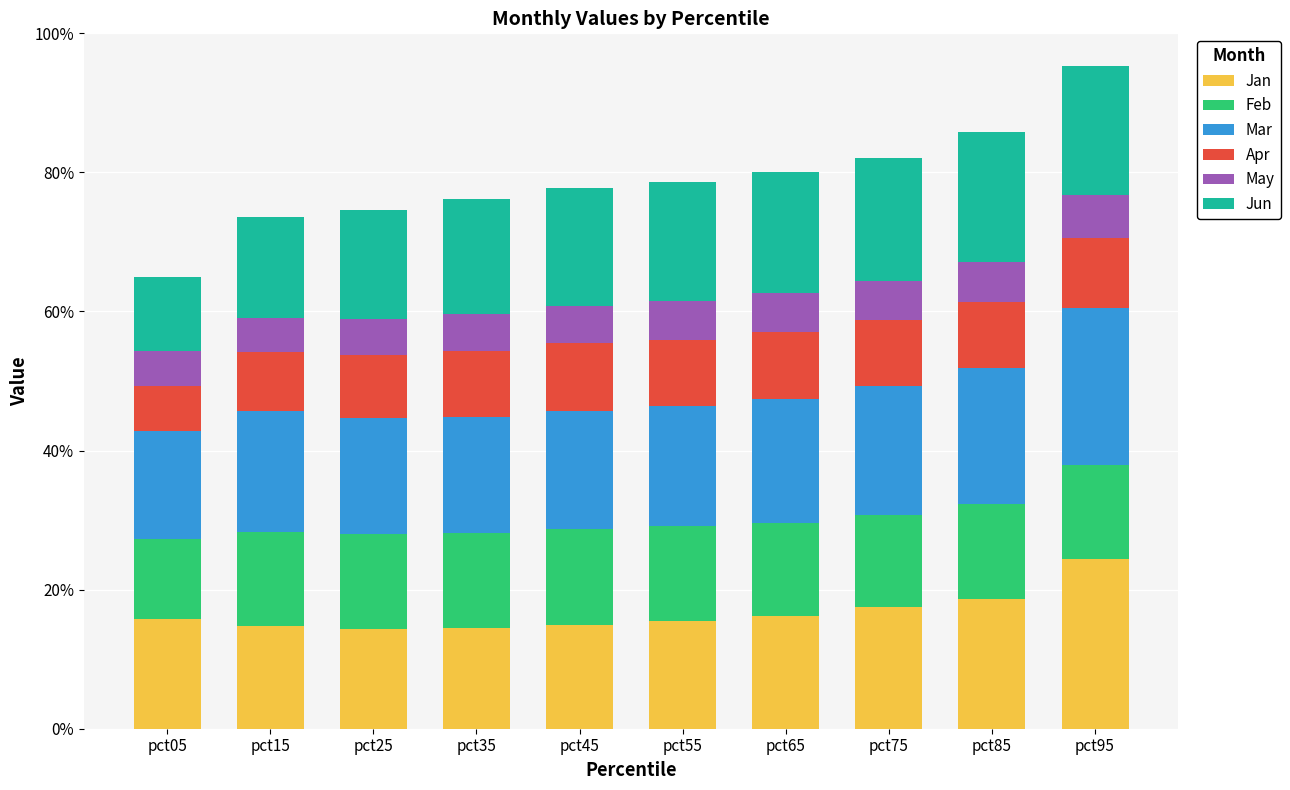

Does the chart contain any negative values?

No